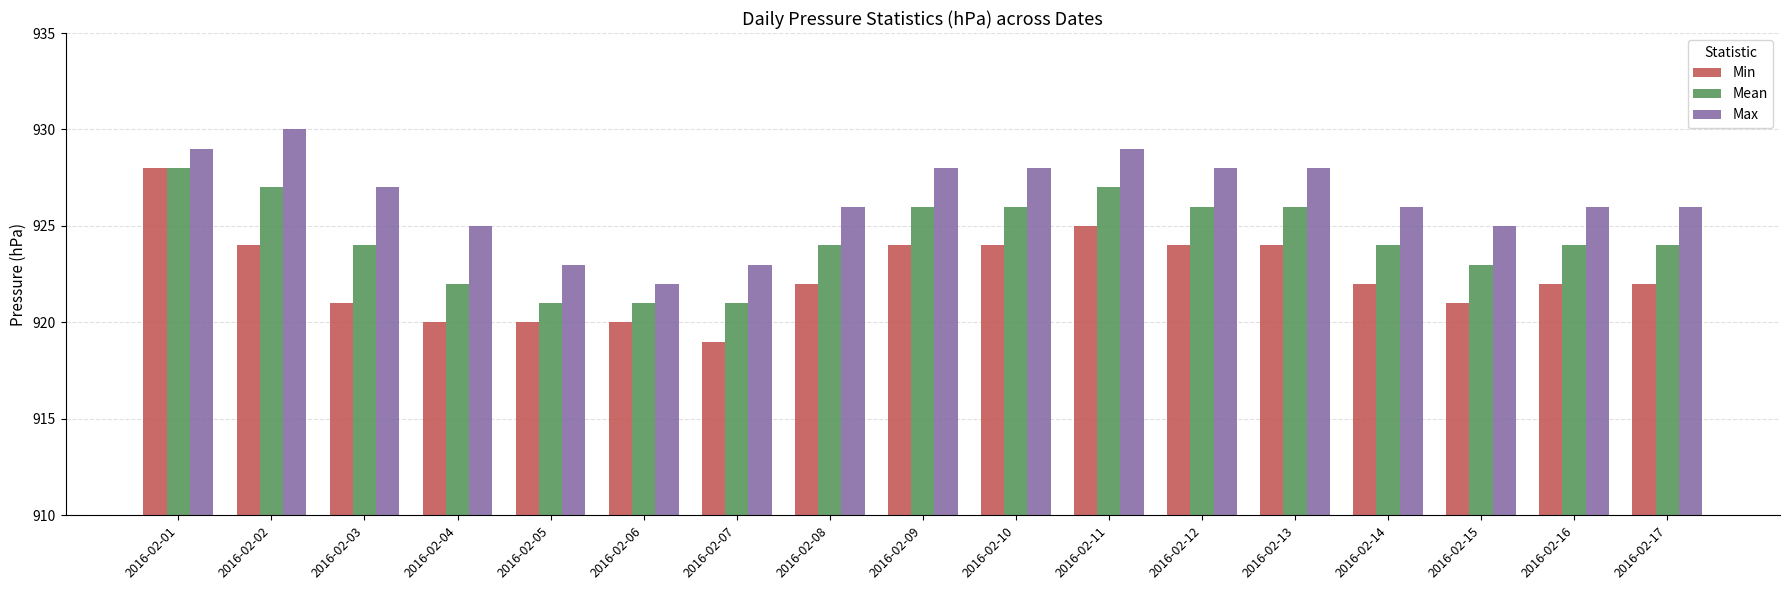

Which series has the largest total across all categories?

Max